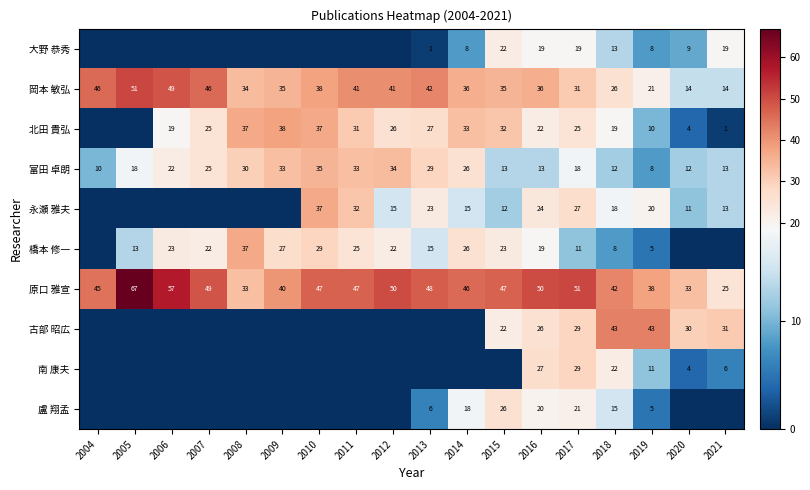

The value of 盧 翔孟 at 2014 is 28. True or false?

False